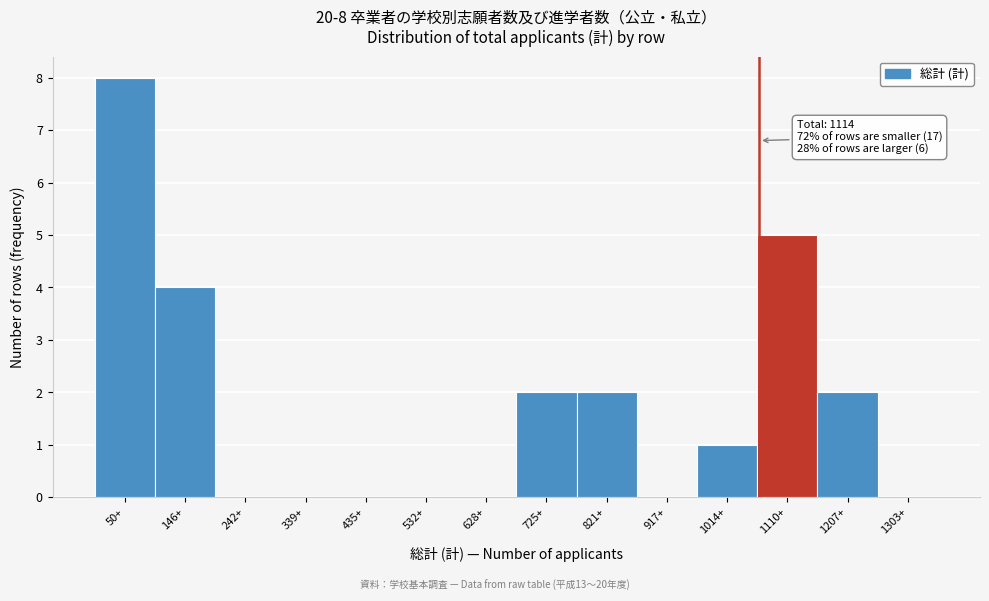

Reading right to left, what are all the values shown in this chart?

1303+=0	1207+=2	1110+=5	1014+=1	917+=0	821+=2	725+=2	628+=0	532+=0	435+=0	339+=0	242+=0	146+=4	50+=8